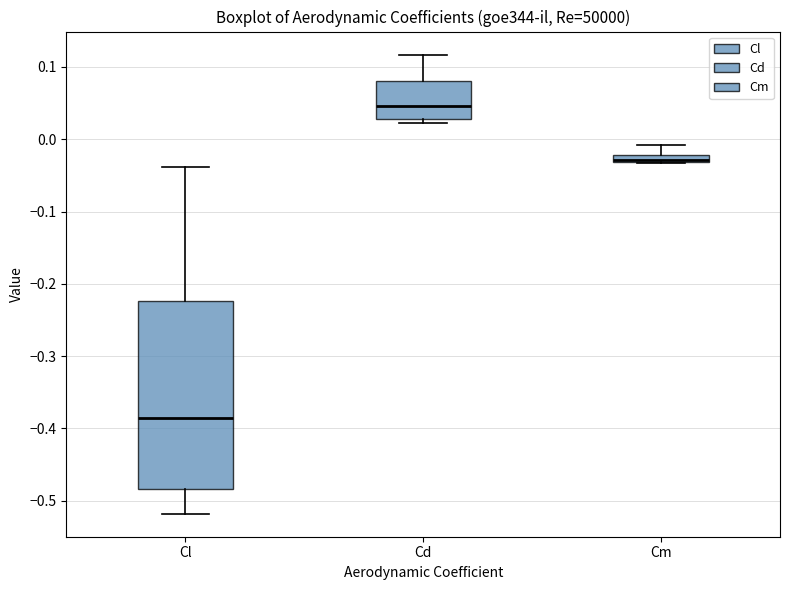

Where does the upper whisker of the box for Cm end on the y-axis? The values are not printed on the chart, so give them approximately, as read against the axis.

-0.01